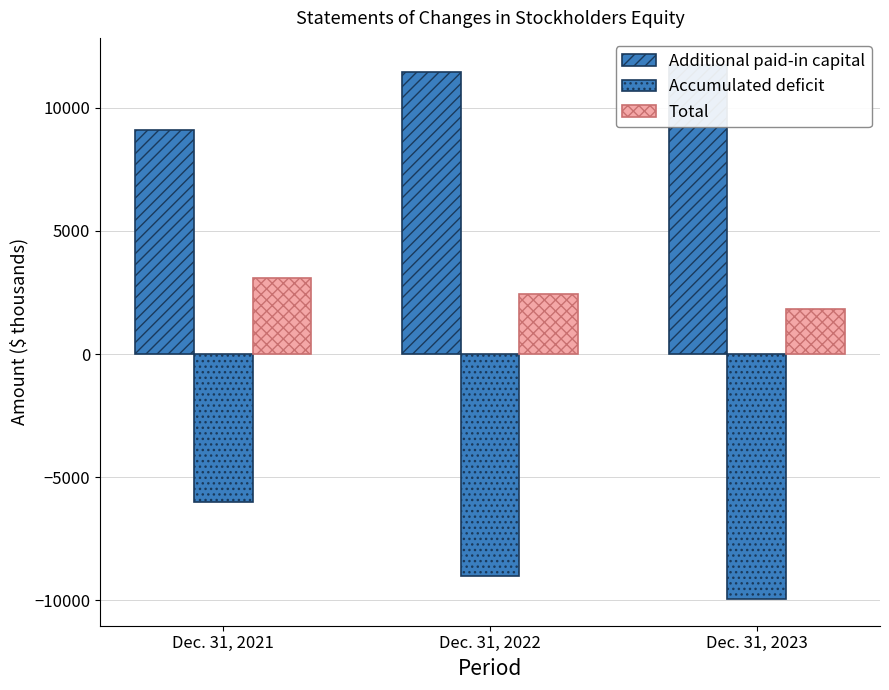

What is the value of the Additional paid-in capital bar at the 3rd from the left?

11750